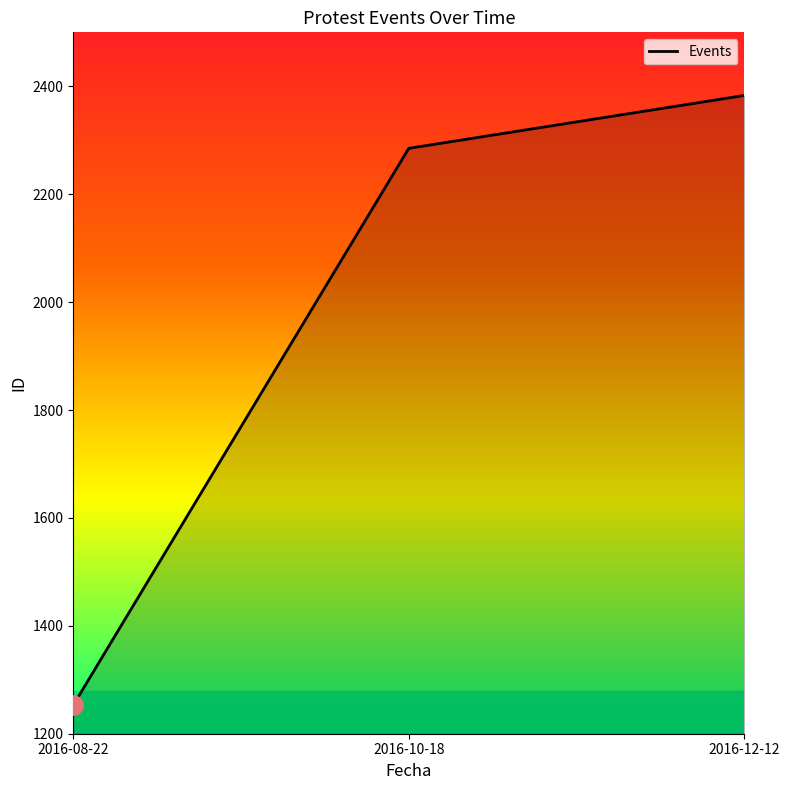

What is the minimum value shown in the chart?

1253